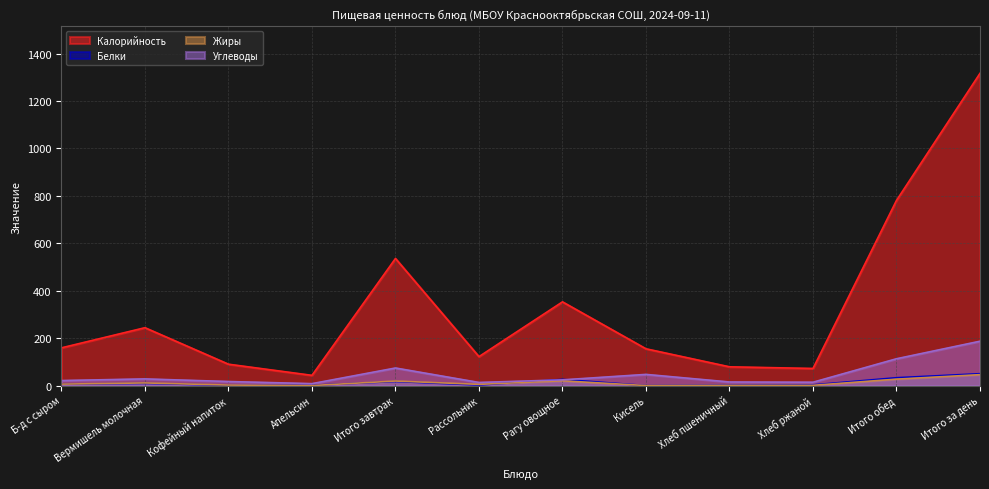

How many interior local valleys does the Углеводы series have?

3